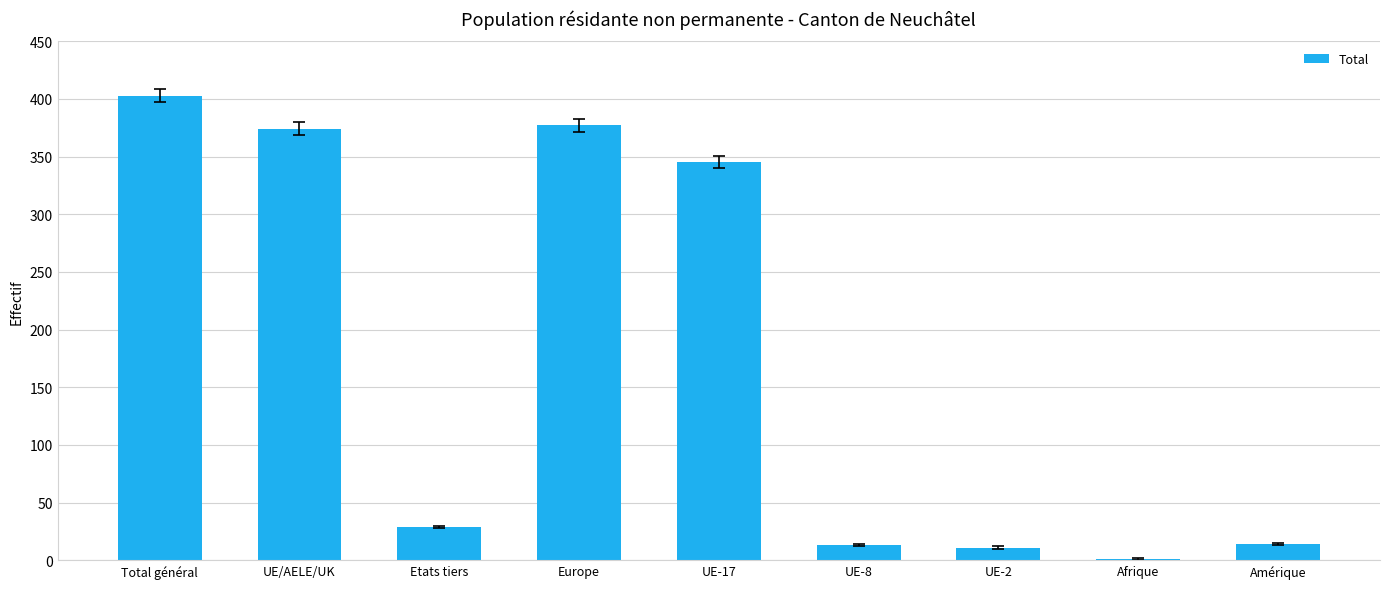

How many categories are shown in the chart?

9